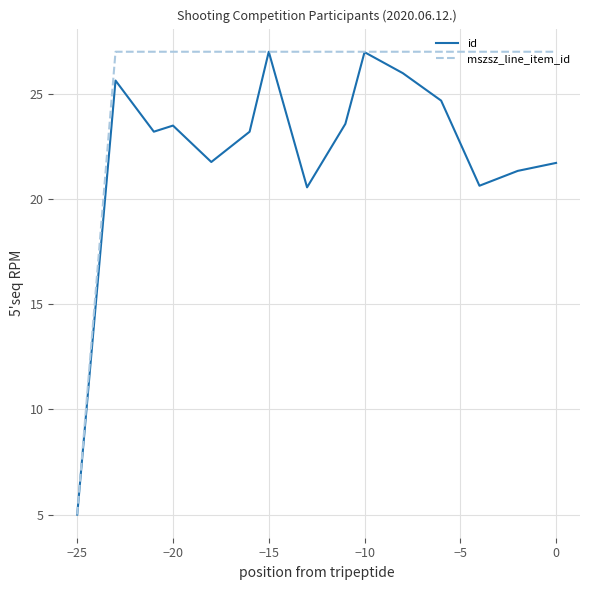

What is the sum of all mszsz_line_item_id values?

383.0